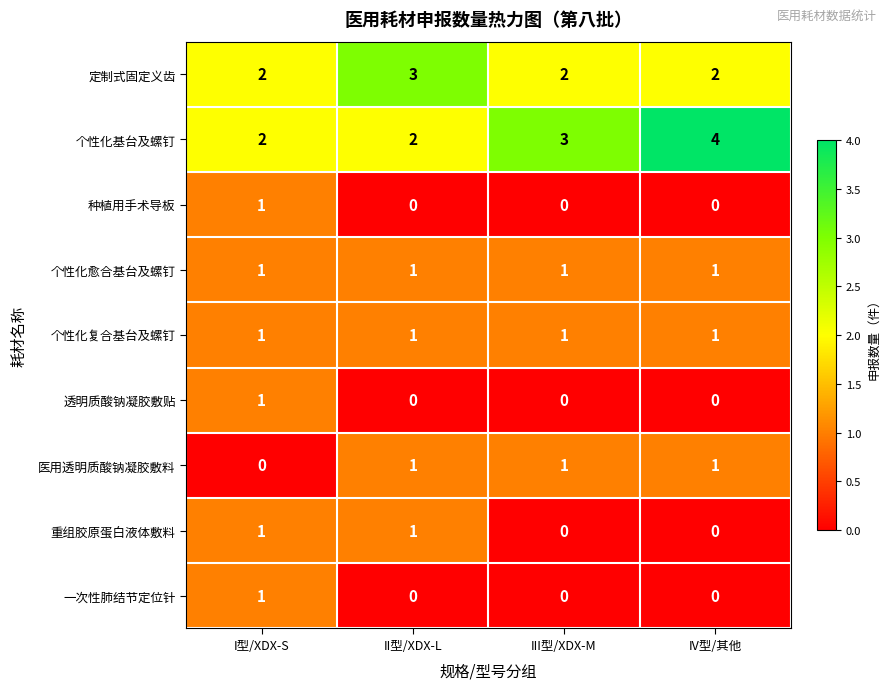

Which series changed the most between III型/XDX-M and IV型/其他?

个性化基台及螺钉